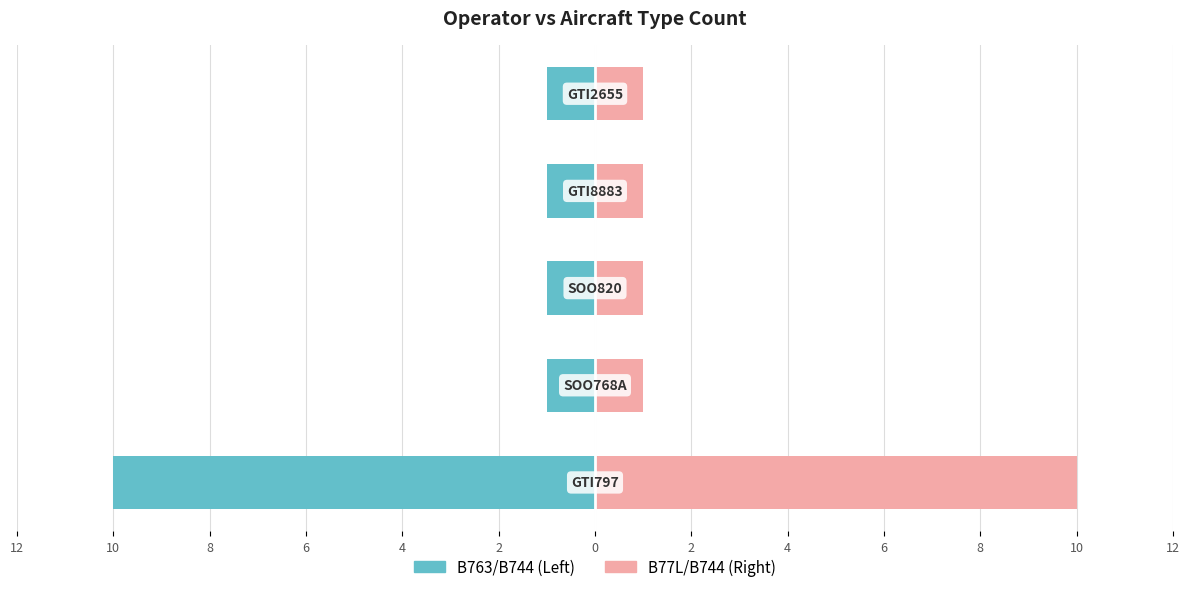

At how many categories does at least one series exceed 4?

1